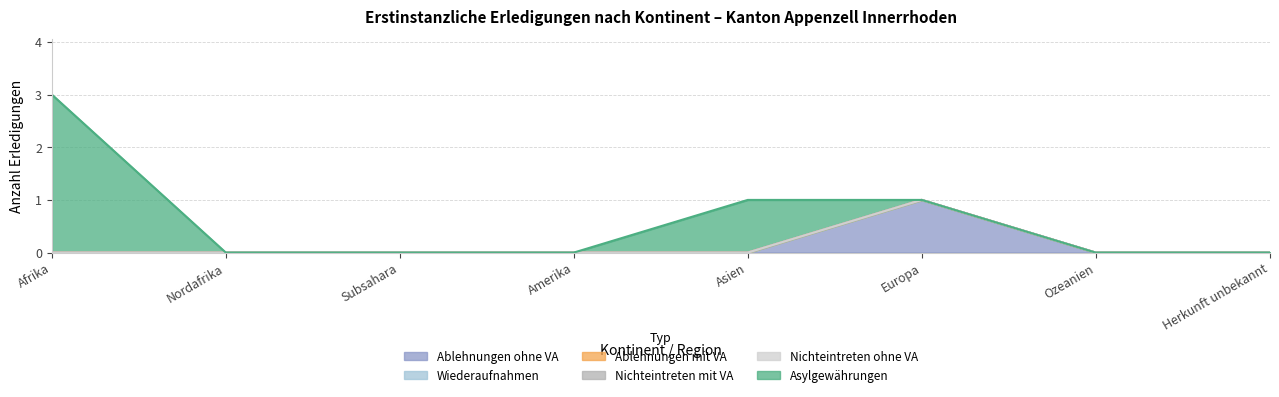

Which series has the largest range (max minus min)?

Asylgewährungen